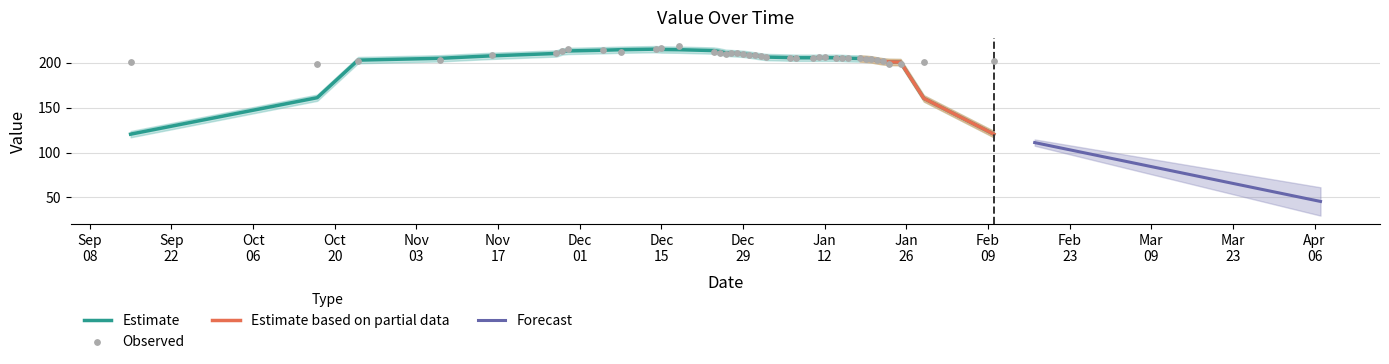

Between 20150118 and 20141225, which is larger?

20141225